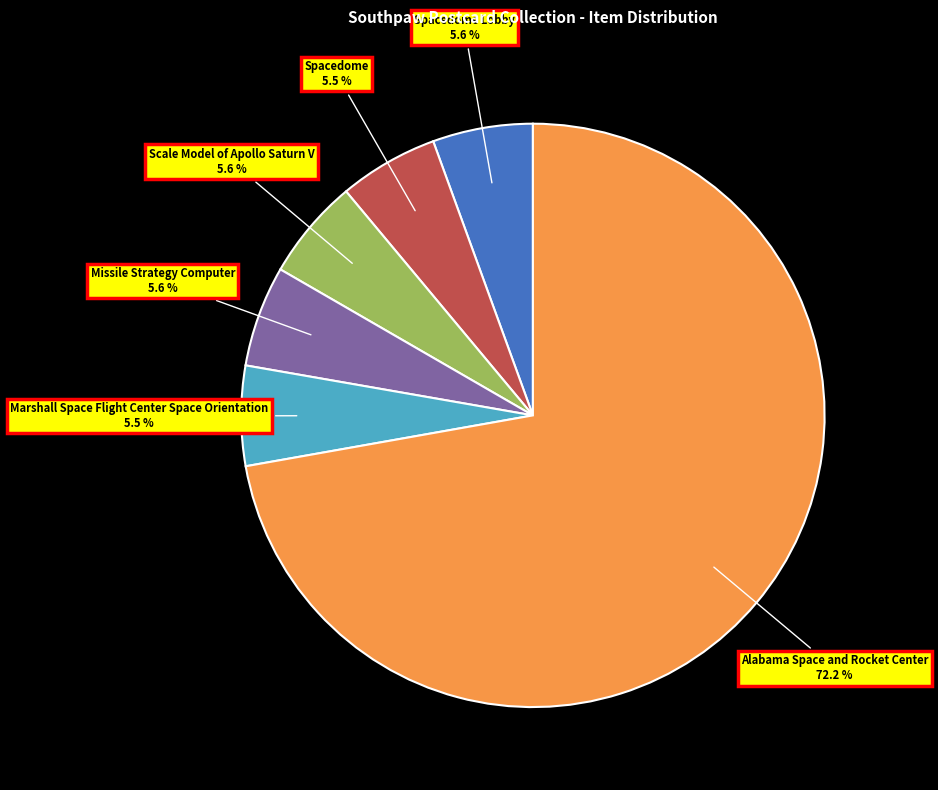

How many slices are in this pie chart?

6